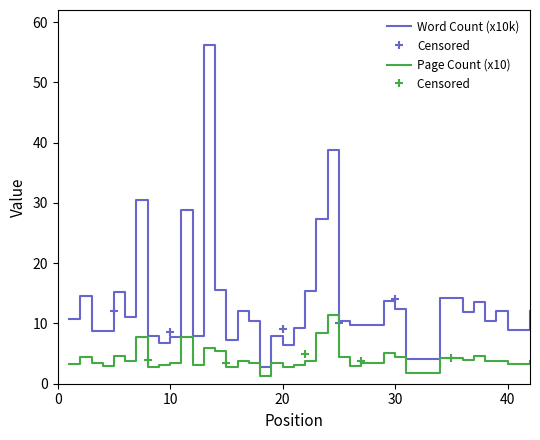

Reading left to right, list all the values displayed in this chart.

Word Count (x10k): 1=10.8	2=14.5	3=8.7	4=8.7	5=15.2	6=11.0	7=30.5	8=8.0	9=6.7	10=7.7	11=28.8	12=8.0	13=56.2	14=15.6	15=7.2	16=12.1	17=10.5	18=2.7	19=8.0	20=6.5	21=9.2	22=15.3	23=27.4	24=38.7	25=10.4	26=9.8	27=9.8	29=13.8	30=12.4	31=4.1	34=14.3	36=11.9	37=13.5	38=10.4	39=12.1	40=8.9	42=12.1
Page Count (x10): 1=3.2	2=4.5	3=3.5	4=3.0	5=4.7	6=3.8	7=7.7	8=2.7	9=3.1	10=3.4	11=7.8	12=3.0	13=5.8	14=5.5	15=2.7	16=3.8	17=3.5	18=1.3	19=3.5	20=2.8	21=3.1	22=3.8	23=8.5	24=11.3	25=4.5	26=3.0	27=3.5	29=5.0	30=4.5	31=1.8	34=4.3	36=4.0	37=4.6	38=3.8	39=3.7	40=3.2	42=3.7